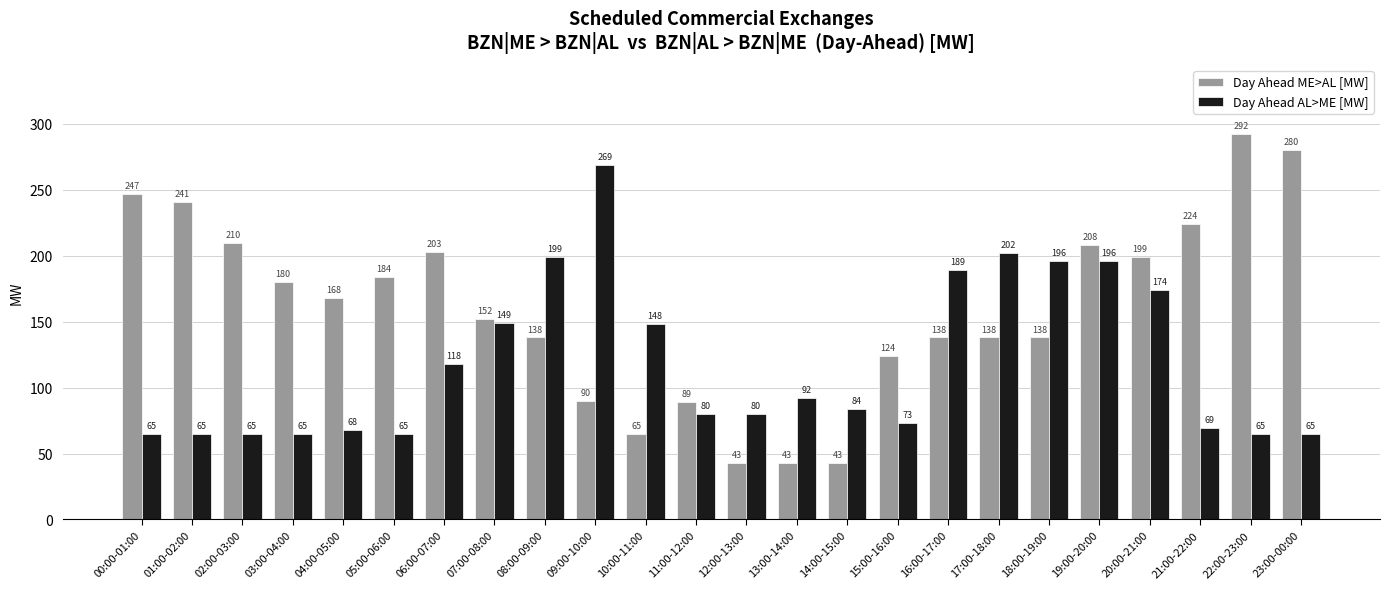

Reading left to right, list all the values displayed in this chart.

Day Ahead ME>AL [MW]: 247	241	210	180	168	184	203	152	138	90	65	89	43	43	43	124	138	138	138	208	199	224	292	280
Day Ahead AL>ME [MW]: 65	65	65	65	68	65	118	149	199	269	148	80	80	92	84	73	189	202	196	196	174	69	65	65